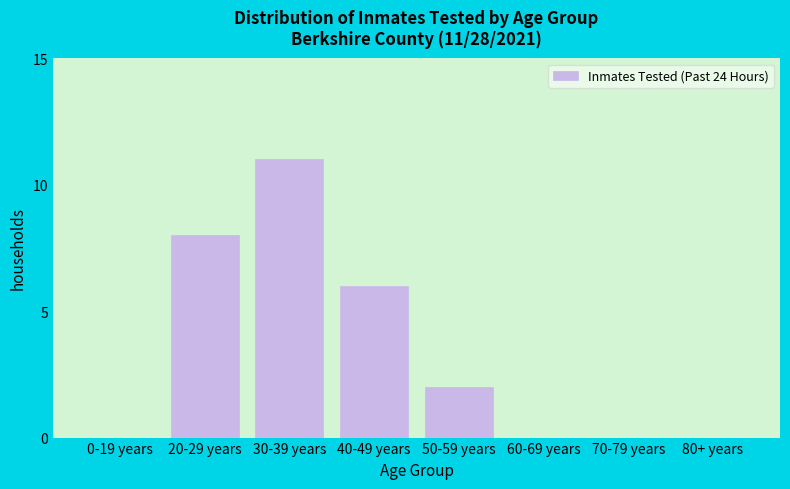

Reading left to right, list all the values displayed in this chart.

0-19 years=0	20-29 years=8	30-39 years=11	40-49 years=6	50-59 years=2	60-69 years=0	70-79 years=0	80+ years=0